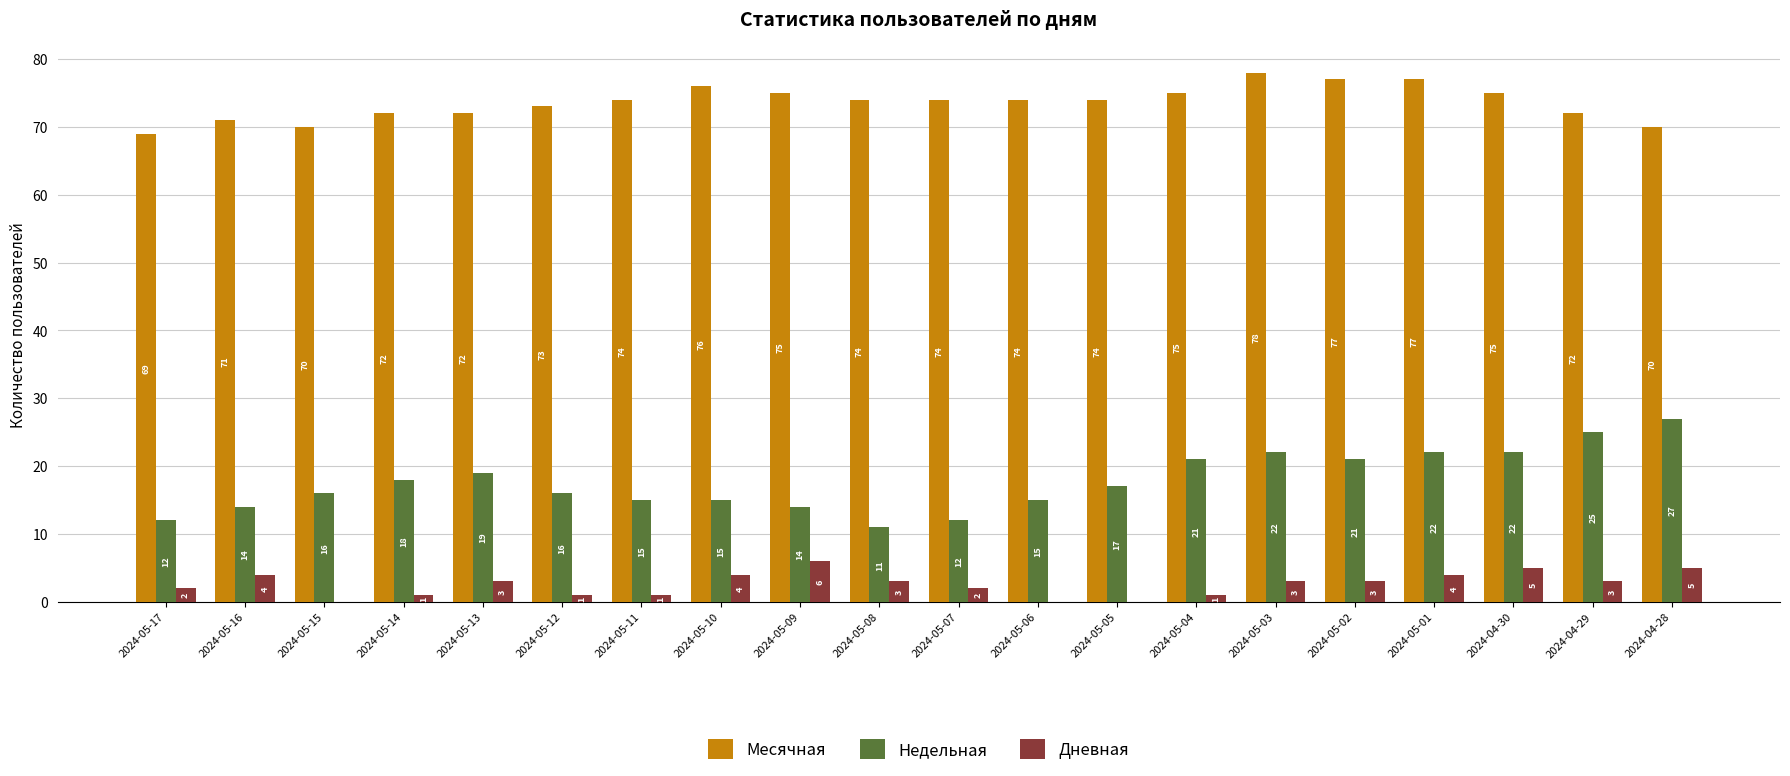

Are the bars horizontal?

No